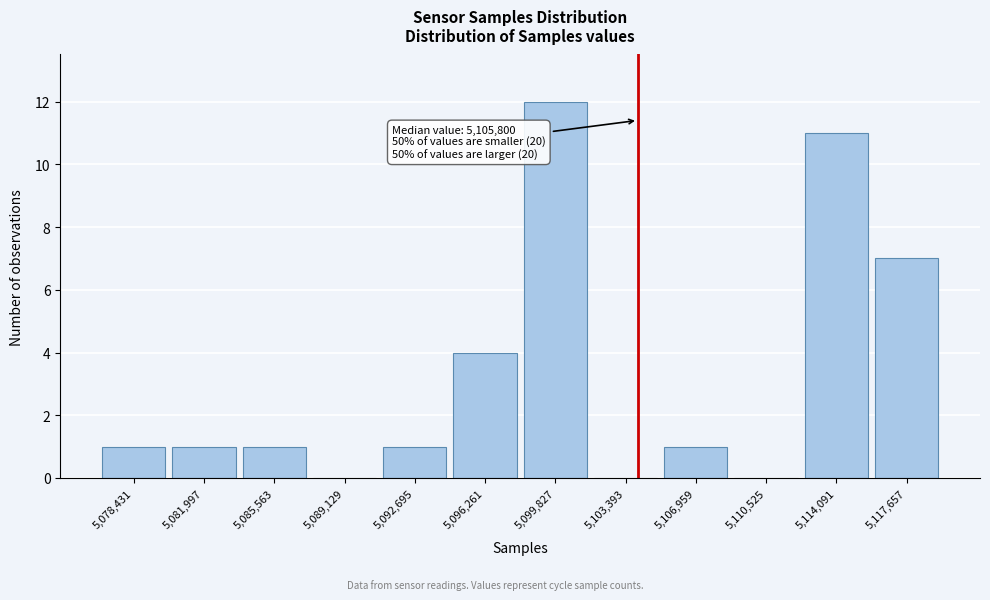

Reading left to right, transcribe all the data shown in this chart.

5,078,431=1	5,081,997=1	5,085,563=1	5,089,129=0	5,092,695=1	5,096,261=4	5,099,827=12	5,103,393=0	5,106,959=1	5,110,525=0	5,114,091=11	5,117,657=7